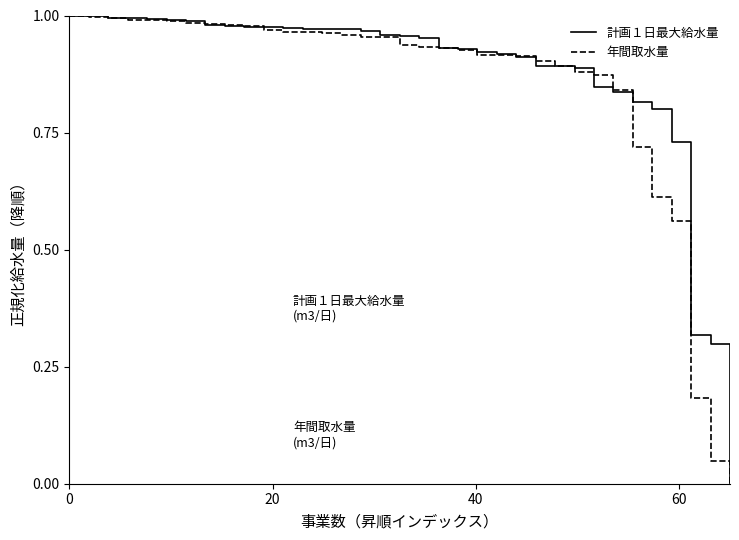

True or false: 計画１日最大給水量 and 年間取水量 cross at least once.

True